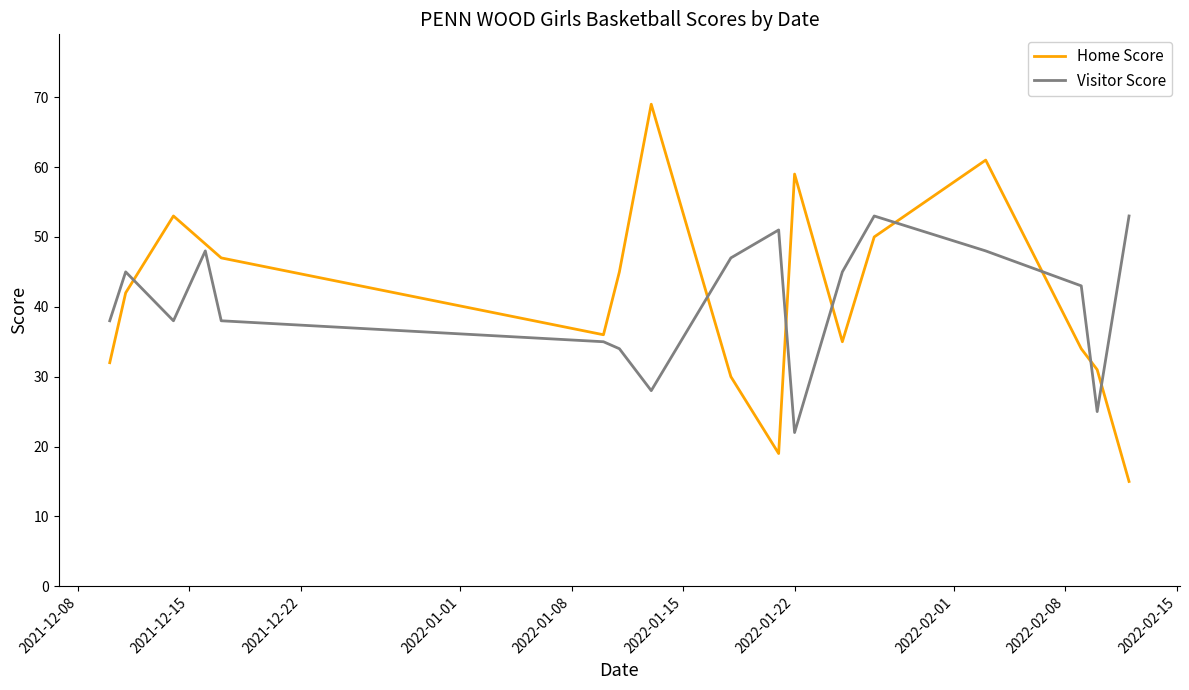

What is the difference between the maximum and minimum values in the Home Score series?

54